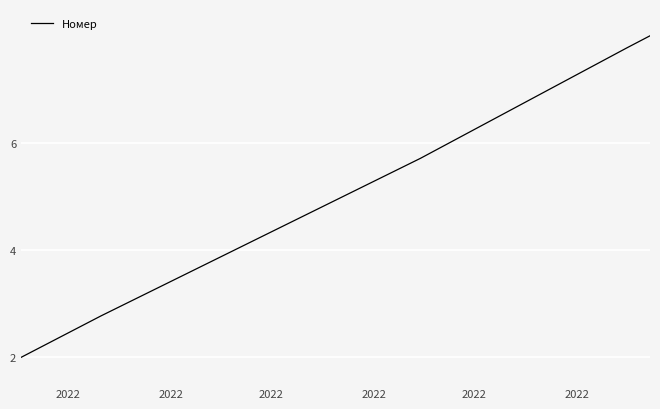

What is the difference between the maximum and minimum values?

6.0